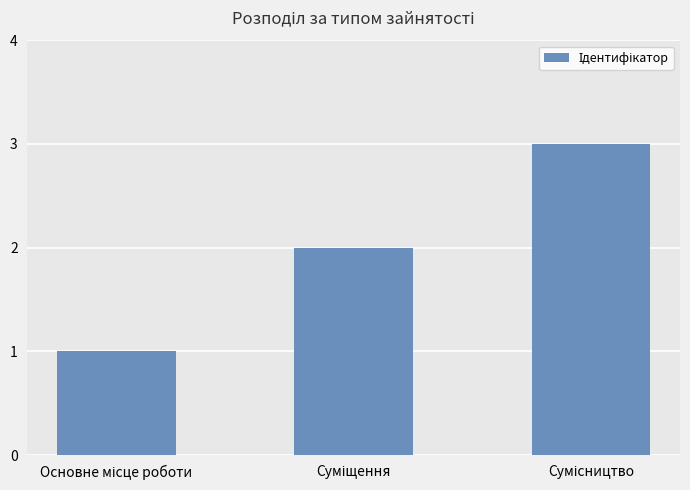

Count the values in the range 1 to 3.

3